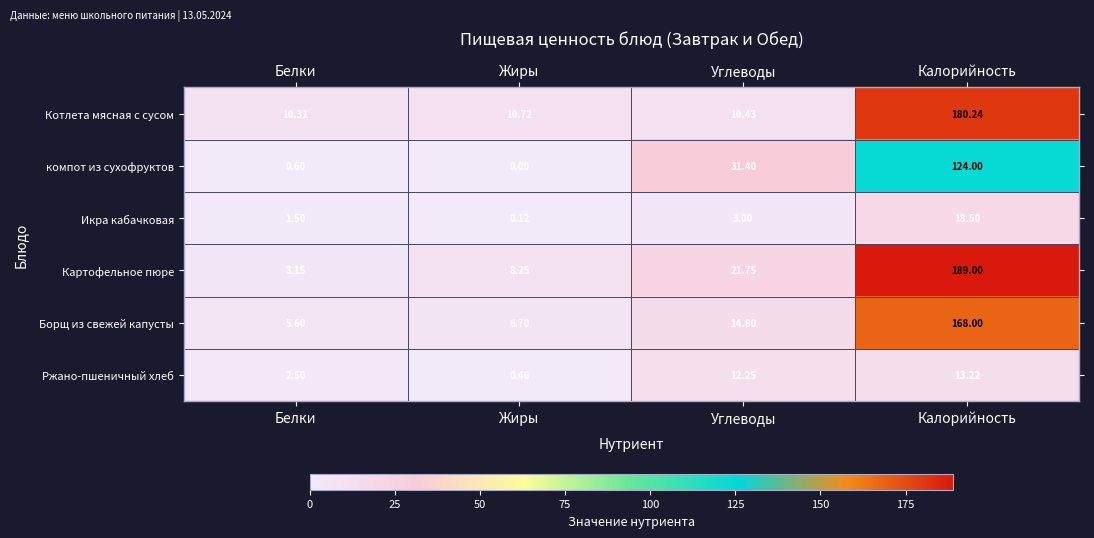

Where is Картофельное пюре nearest to the value 96?

Углеводы